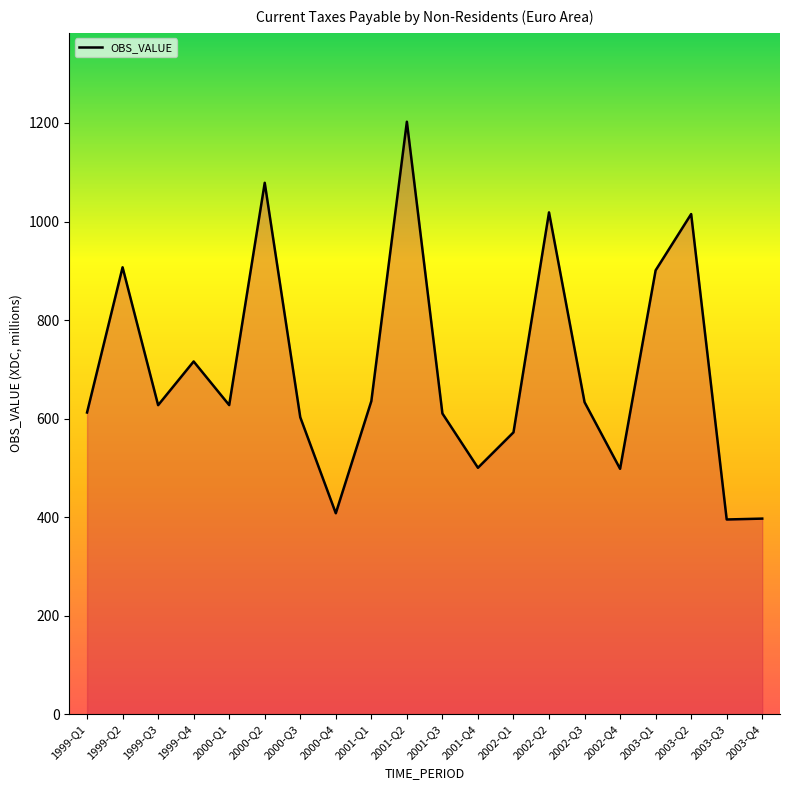

Where is the data nearest to the value 798?

1999-Q4